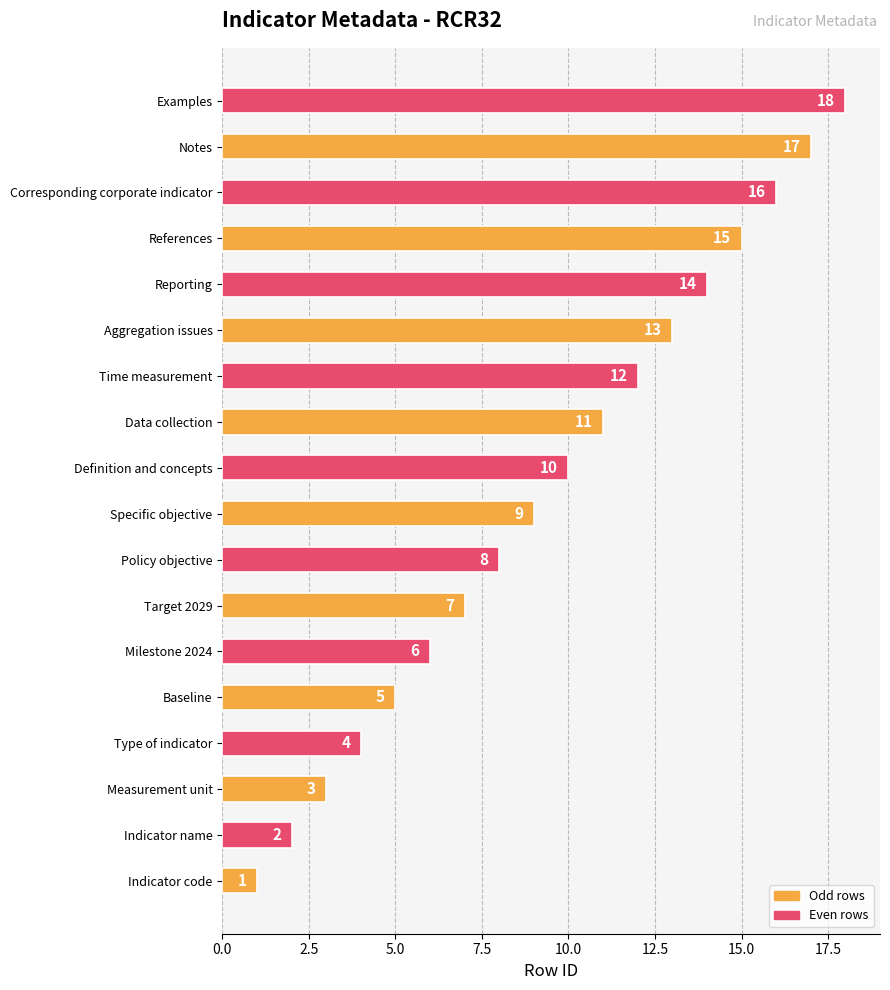

Are the bars horizontal?

Yes